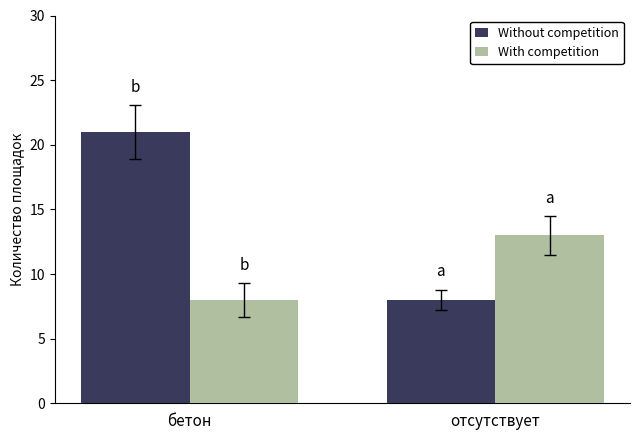

At which label is With competition closest to 10?

бетон